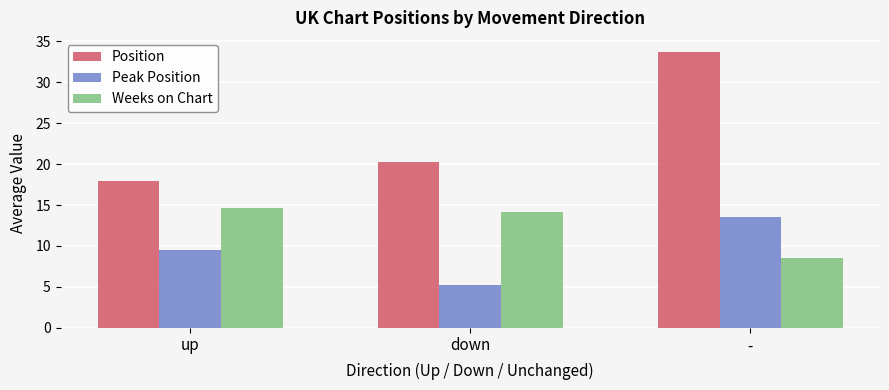

Which series changed the most between up and down?

Peak Position